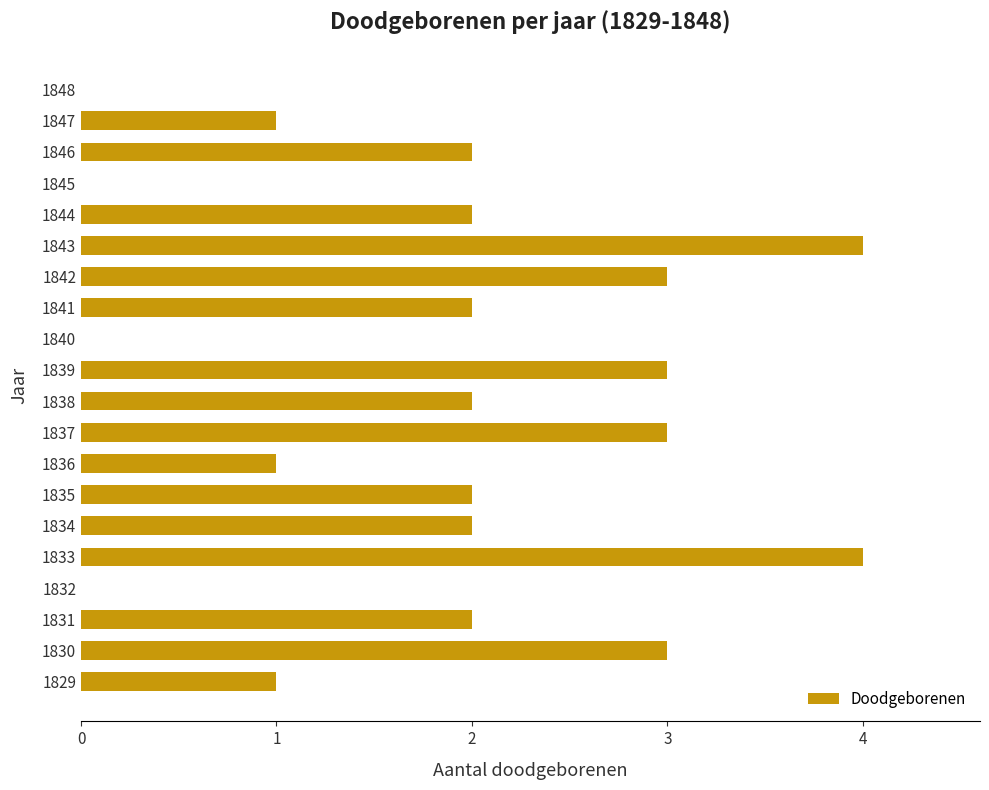

What is the sum of all values?

37